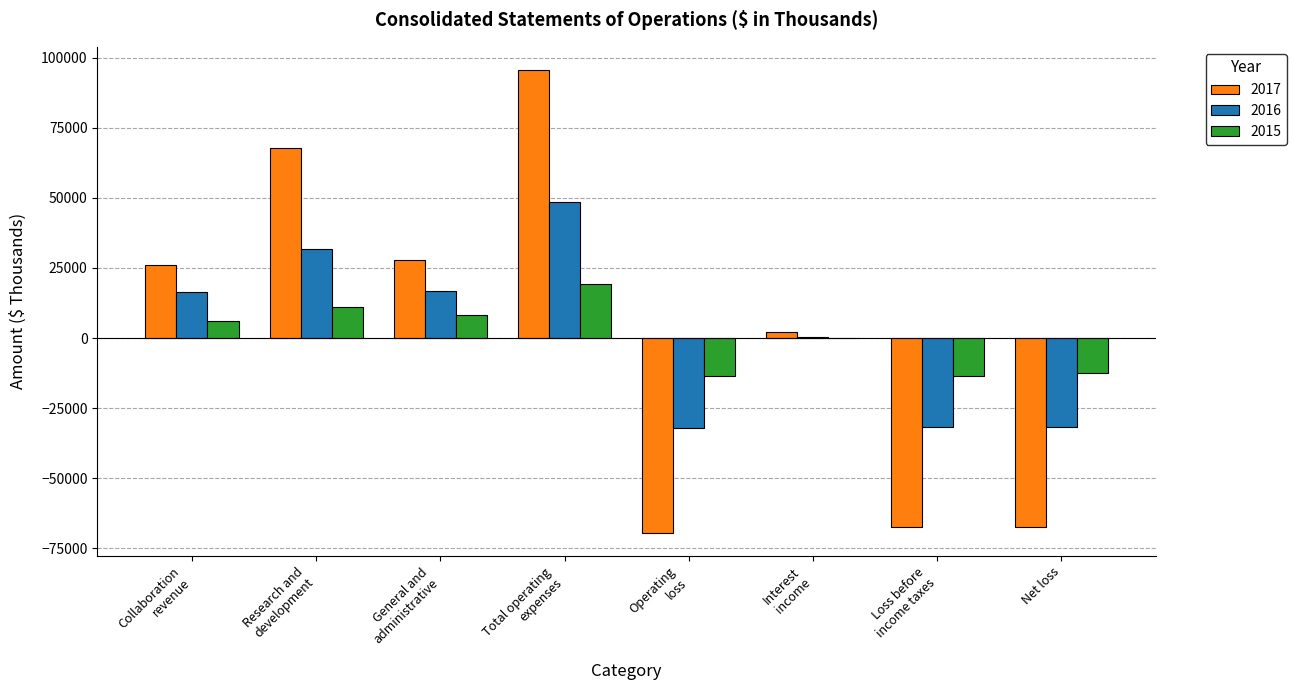

The value of 2015 at Net loss is -6078. True or false?

False